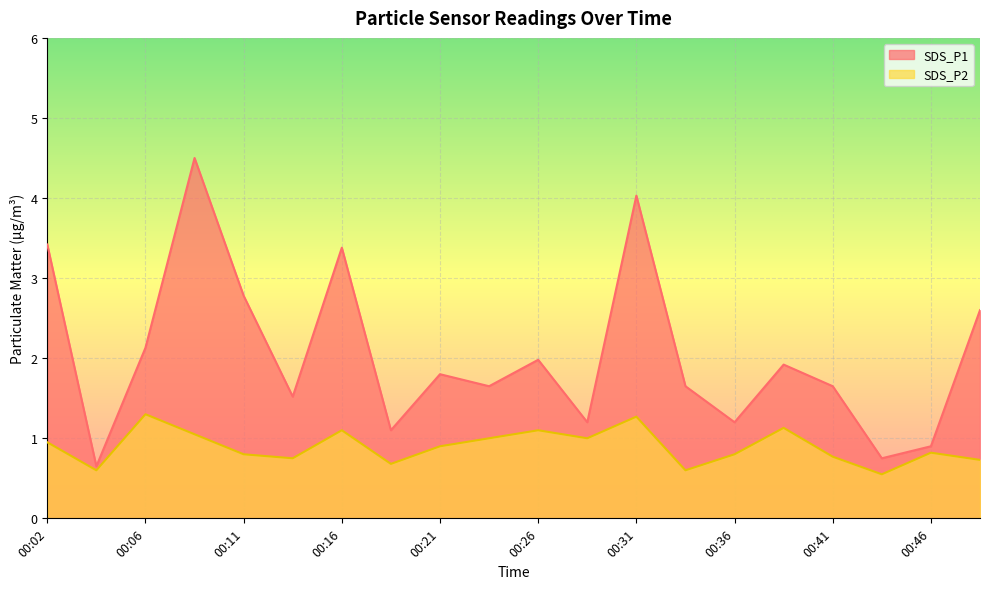

Which has a higher value, 00:31 or 00:26?

00:31